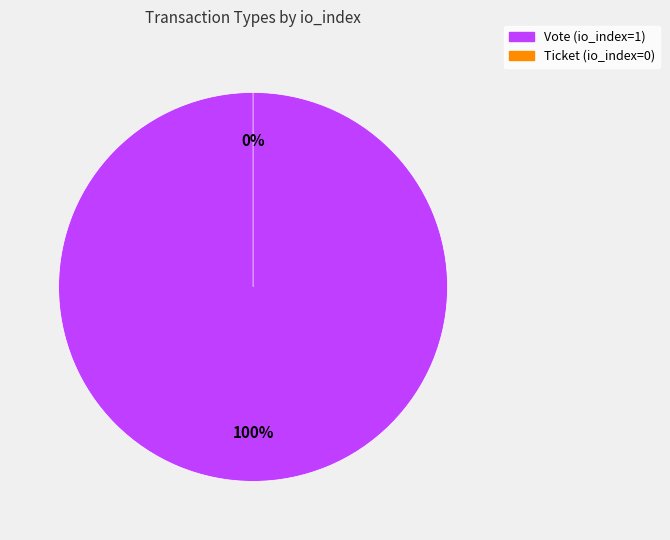

To the nearest percent, what portion does Vote represent?

100%